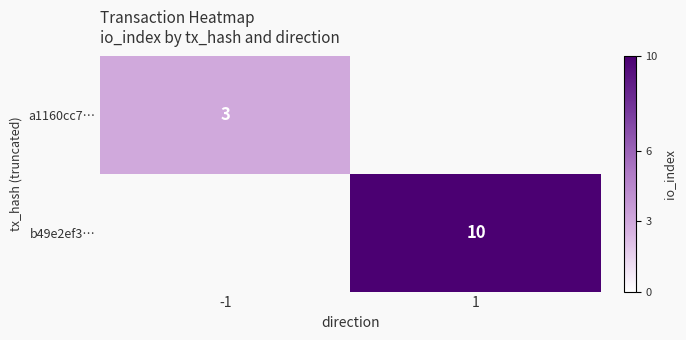

Is it true that a1160cc7… equals 1 at -1?

False